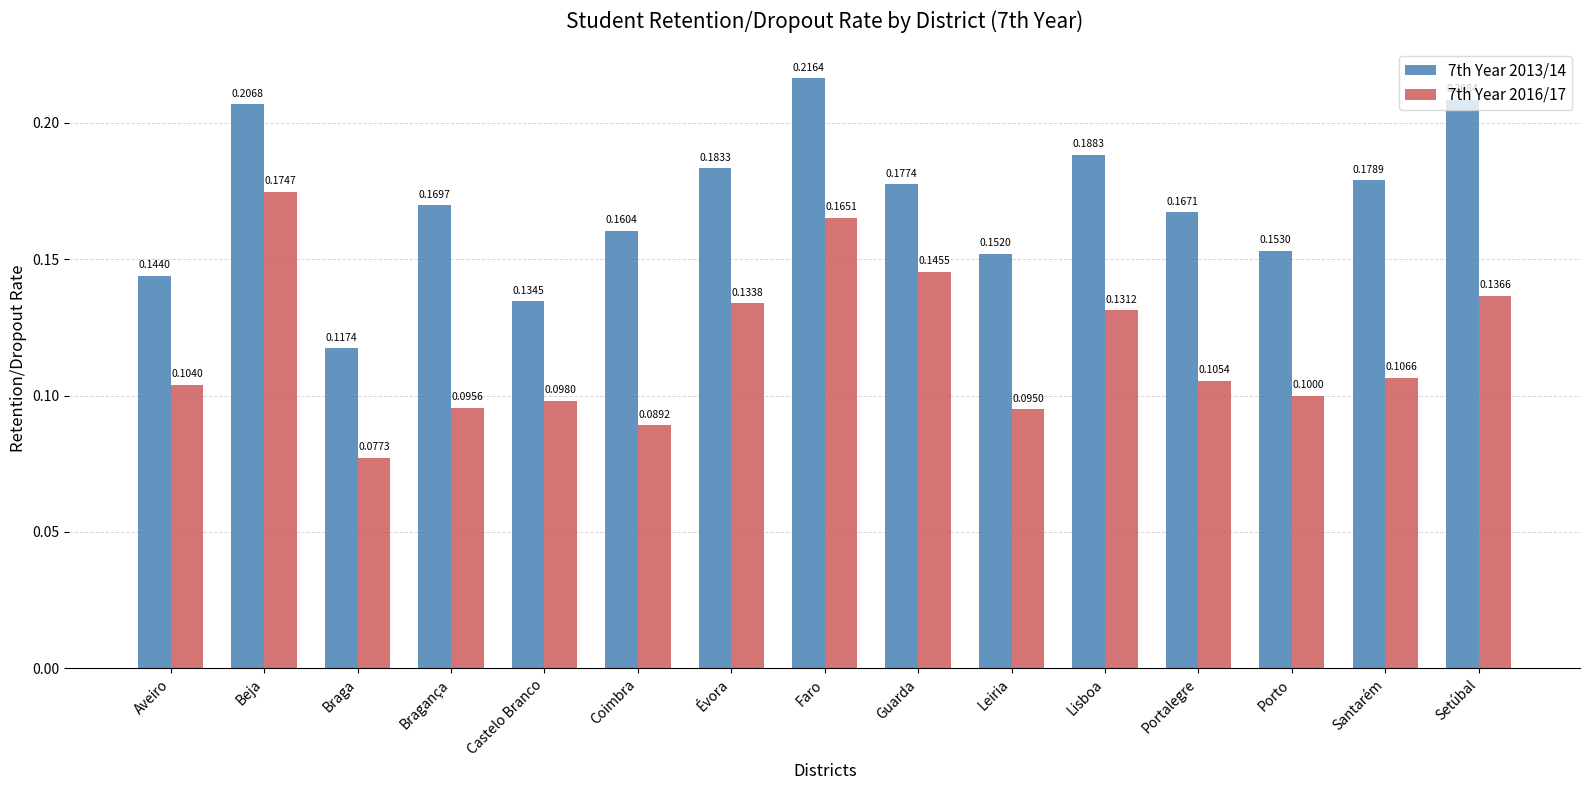

How many categories are shown in the chart?

15